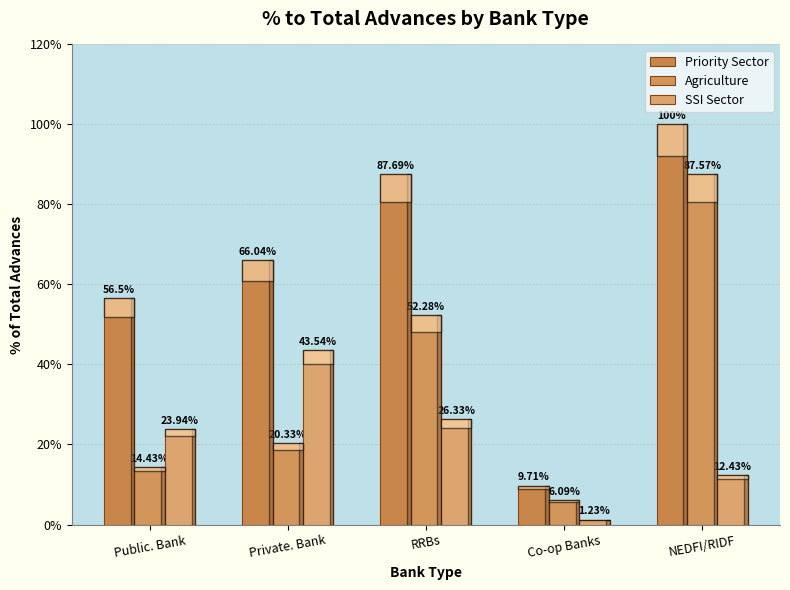

What is the label of the 2nd bar from the right?

Co-op Banks